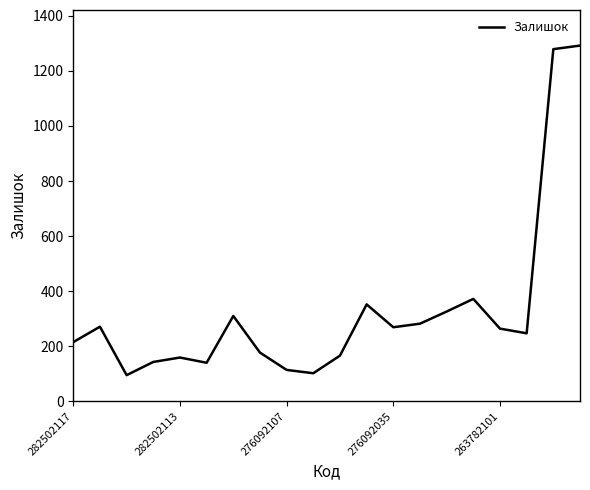

What is the maximum value shown in the chart?

1292